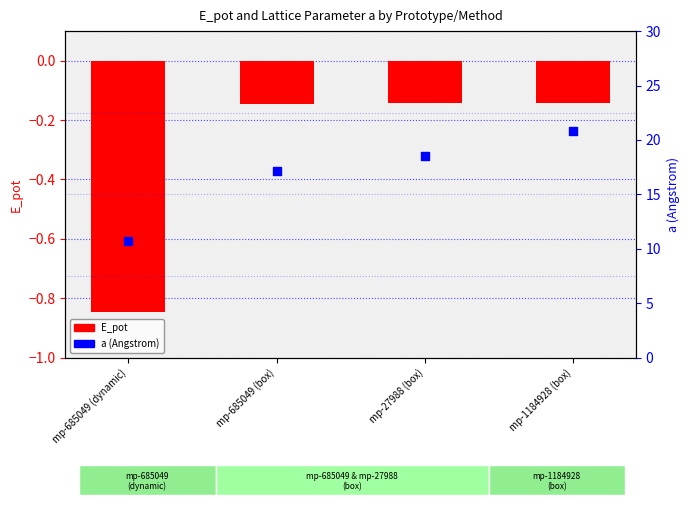

At which category is the sum across all series the highest?

mp-1184928 (box)